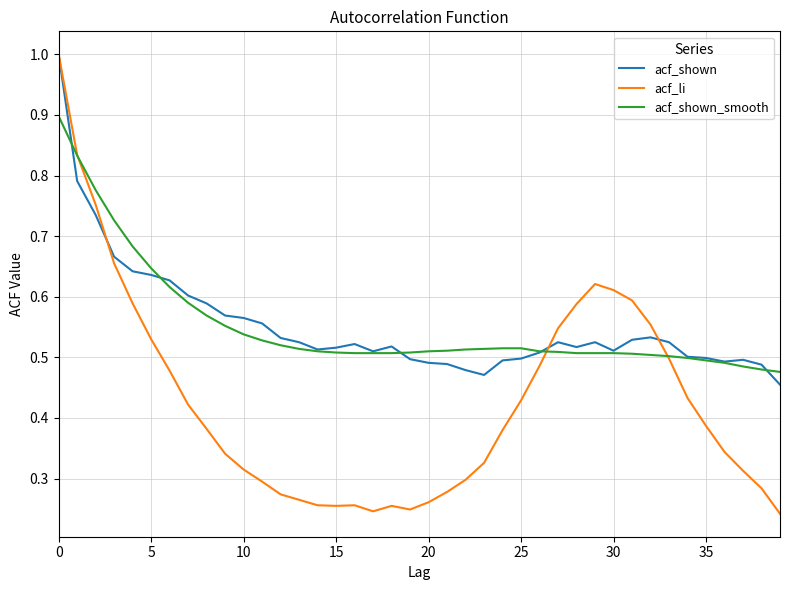

What is the sum of all acf_shown values?

22.1